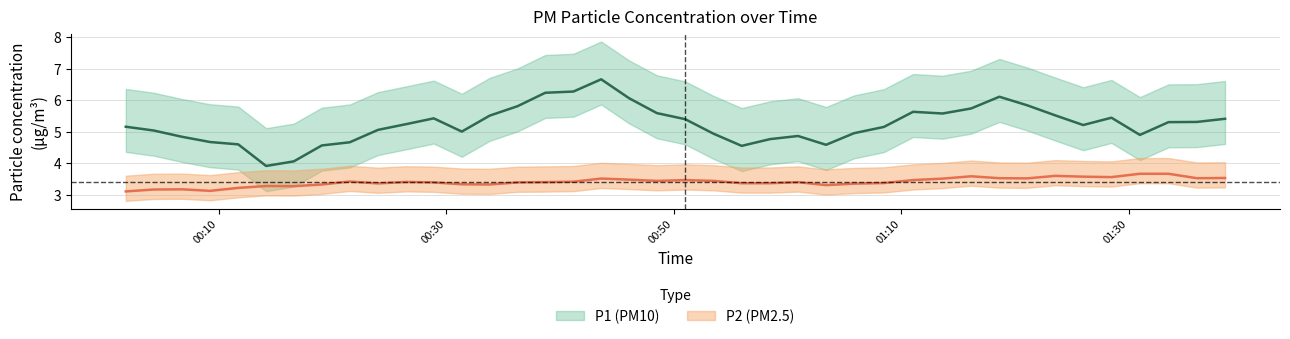

What is the sum of all P1 values?

209.4